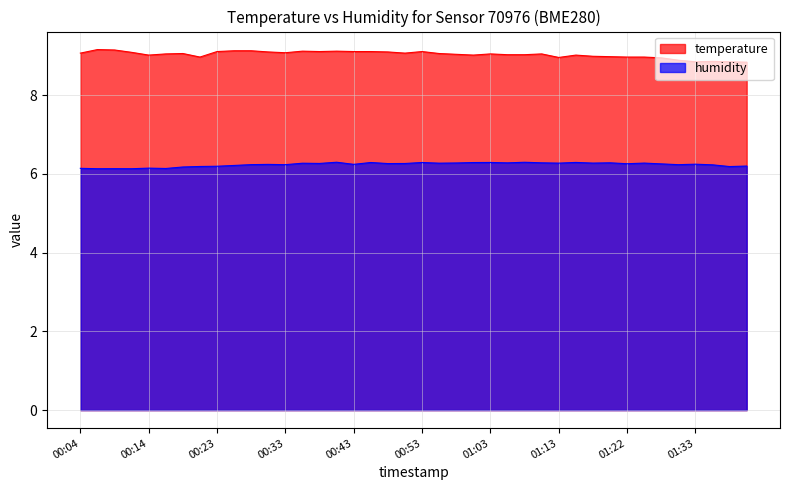

What is the sum of the humidity values at 01:13 and 00:21?

12.5